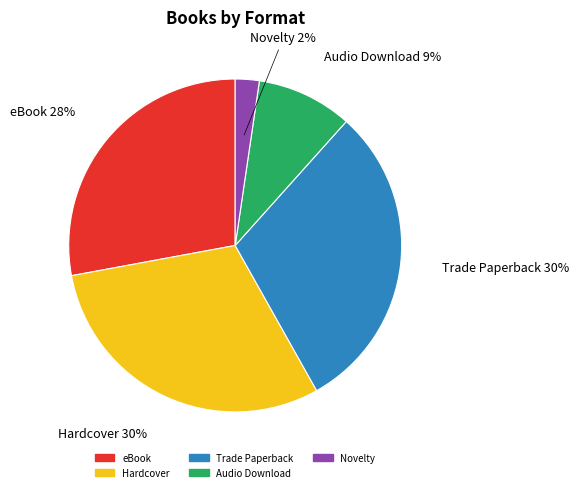

Combined, do Novelty and Hardcover account for over 50%?

No